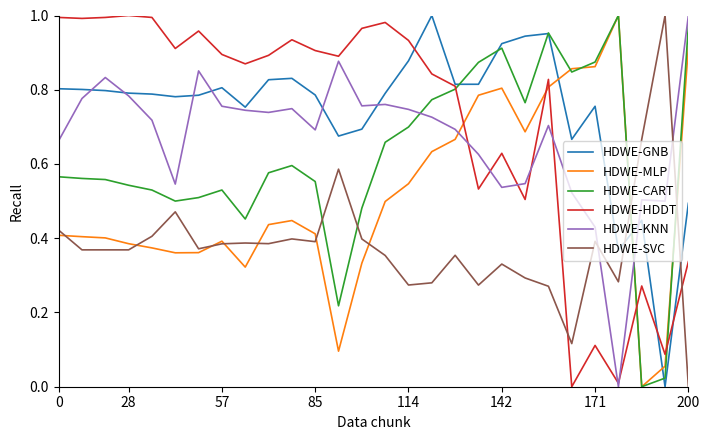

Does the chart display data point markers on the line(s)?

No